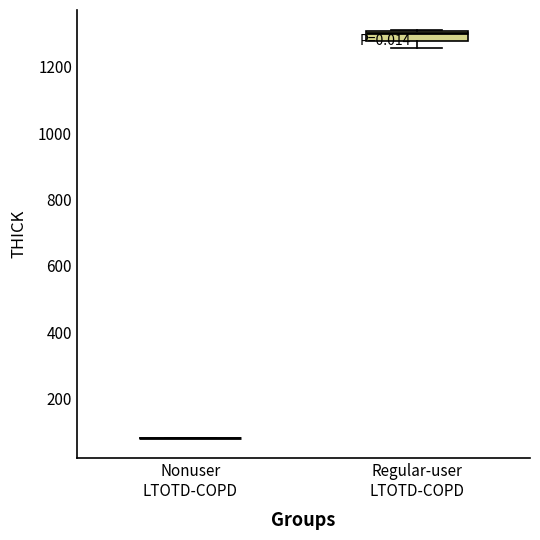

Reading left to right, read every box against the y-axis: the position of its median line, the range the box covers, and the ends of its whiskers. The values are not printed on the chart, so give them approximately, as read against the axis.

Nonuser LTOTD-COPD: box collapsed to a line at 80, whiskers 80 to 80
Regular-user LTOTD-COPD: median 1300 (just below the box's upper edge), box 1280 to 1300, whiskers 1260 to 1300